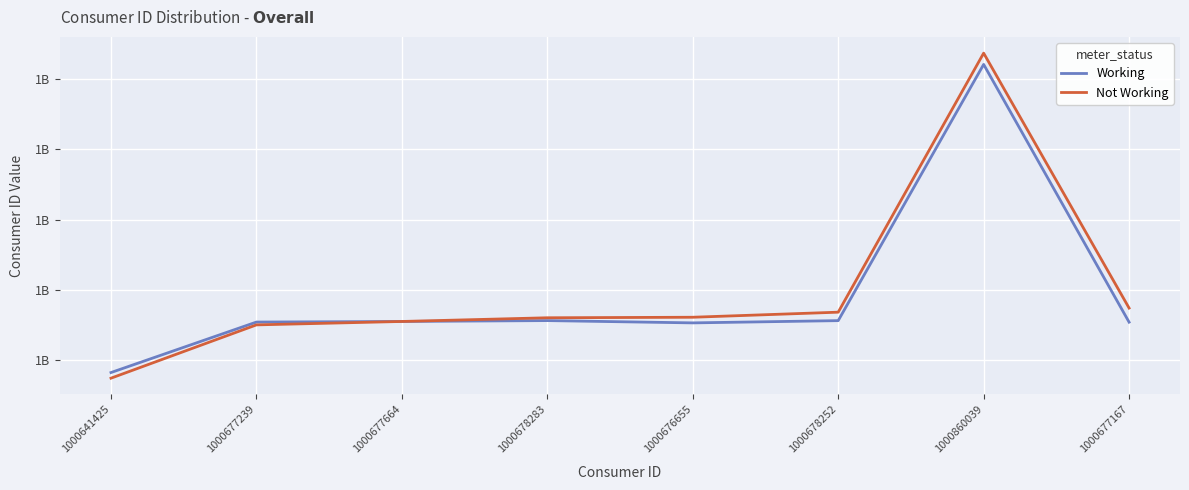

Rank the series by their average value, from lowest to highest.

Working, Not Working